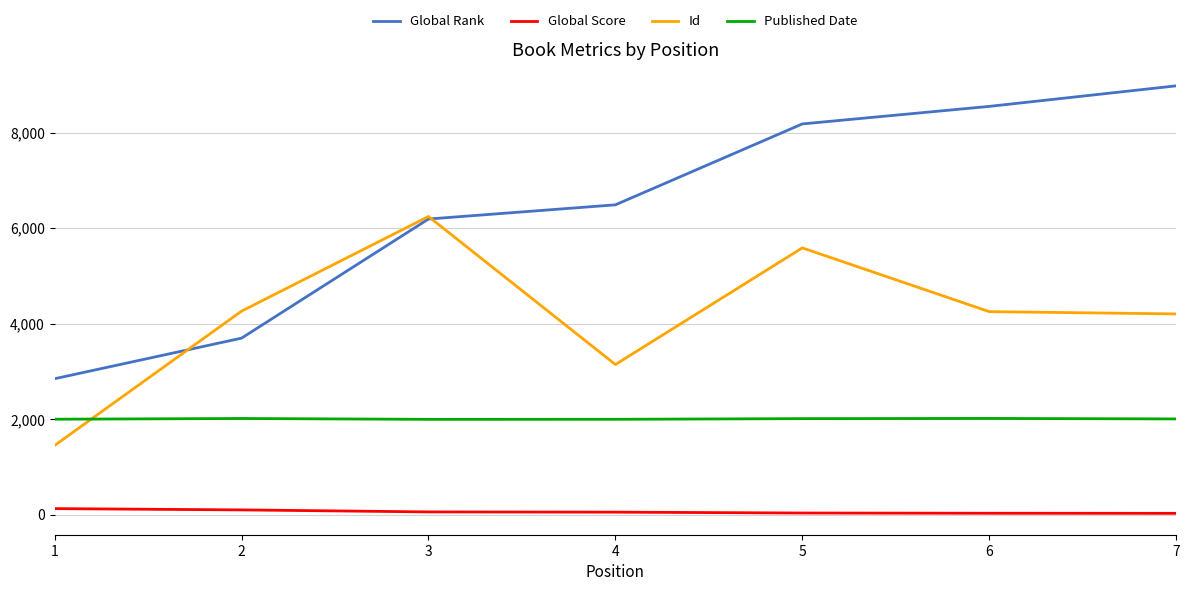

What is the average value of the Global Rank series?

6420